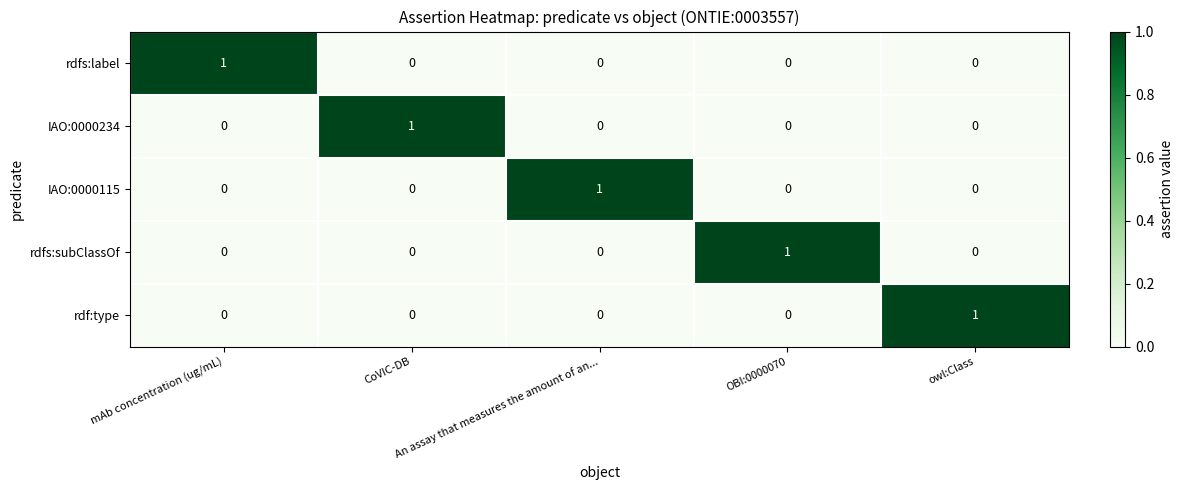

What is the difference between the highest and lowest values at owl:Class?

1